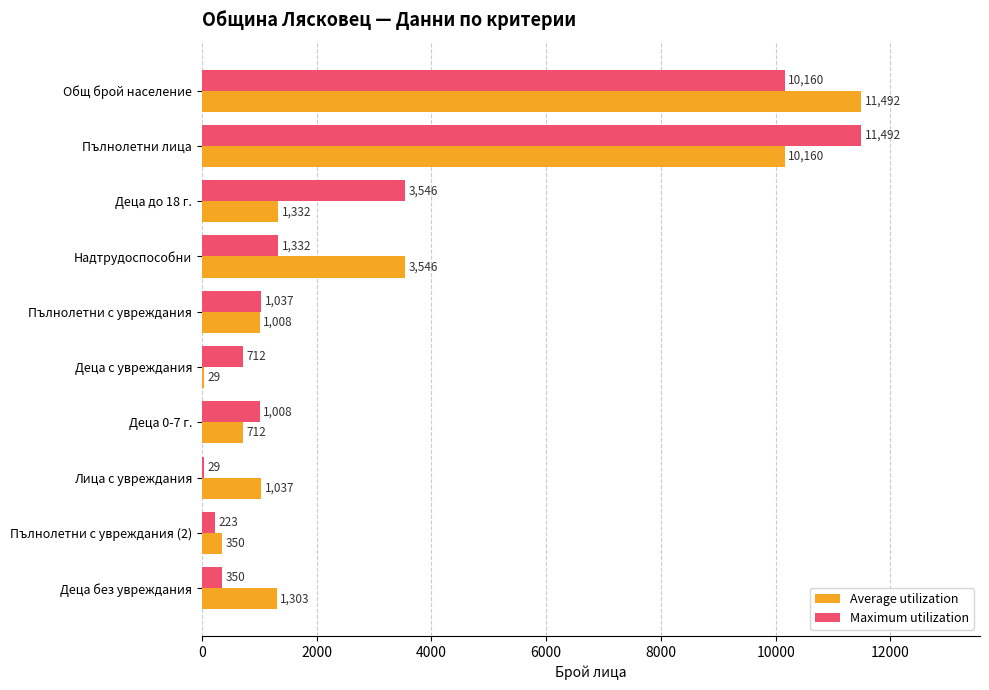

Between Общ брой население and Лица с увреждания, which series saw the biggest shift?

Average utilization